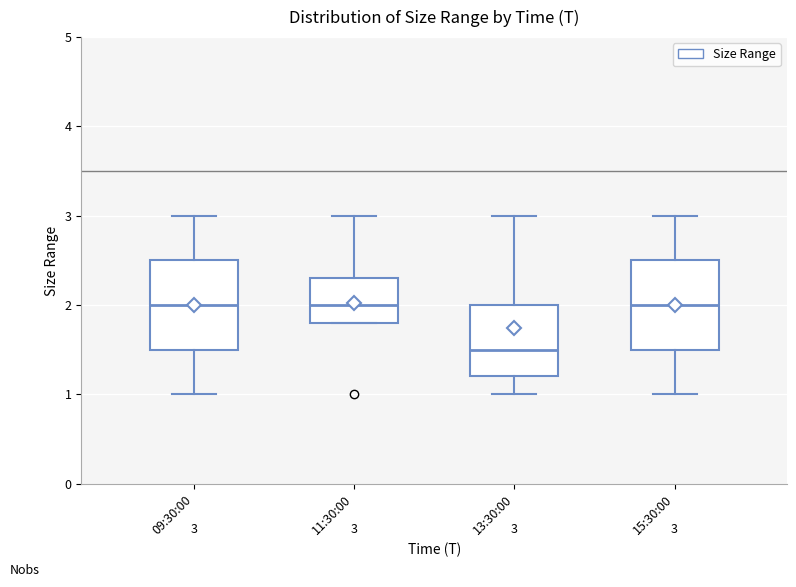

Which box has the lowest median line?

13:30:00